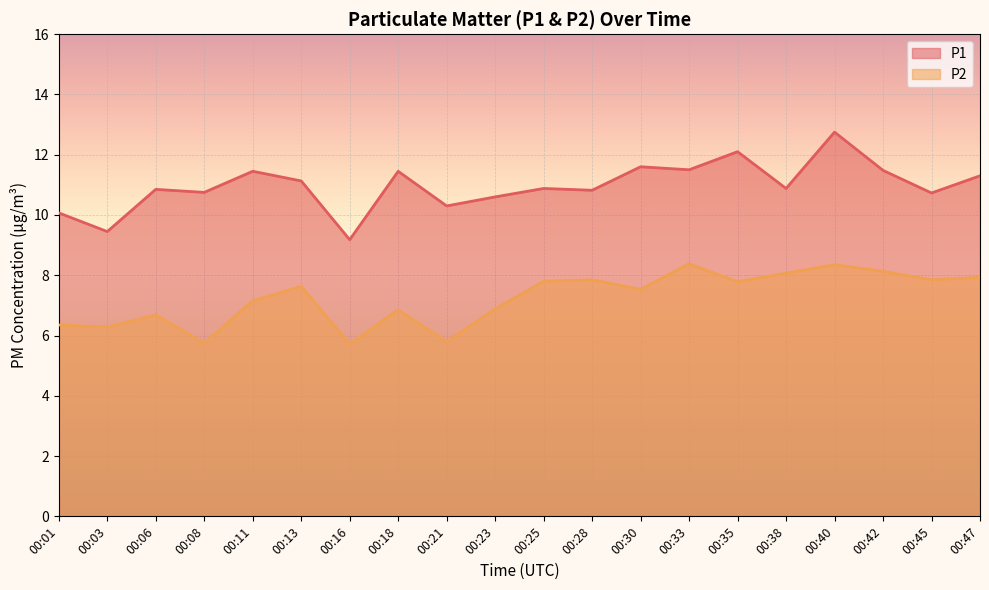

What is the sum of the P2 values at 00:11 and 00:23?

14.0